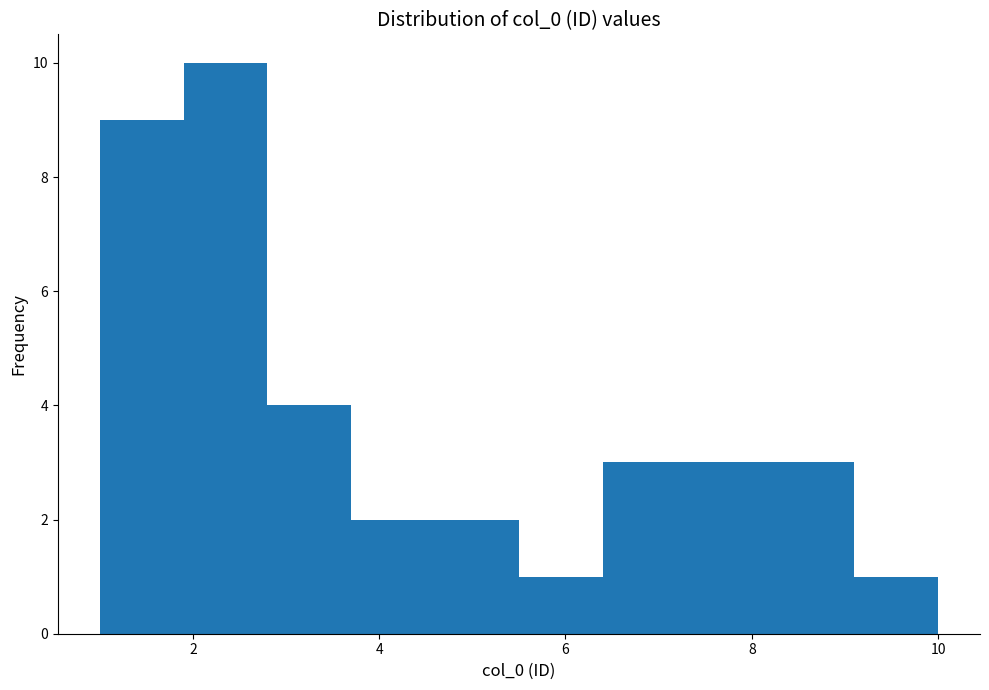

Reading left to right, transcribe this chart: for each bar, give the range it covers on the x-axis and its height. Neither the bar edges nor the heights are printed on the chart, so give them approximately, as read against the axes.

1.0 to 1.9: 9
1.9 to 2.8: 10
2.8 to 3.7: 4
3.7 to 4.6: 2
4.6 to 5.5: 2
5.5 to 6.4: 1
6.4 to 7.3: 3
7.3 to 8.2: 3
8.2 to 9.1: 3
9.1 to 10.0: 1